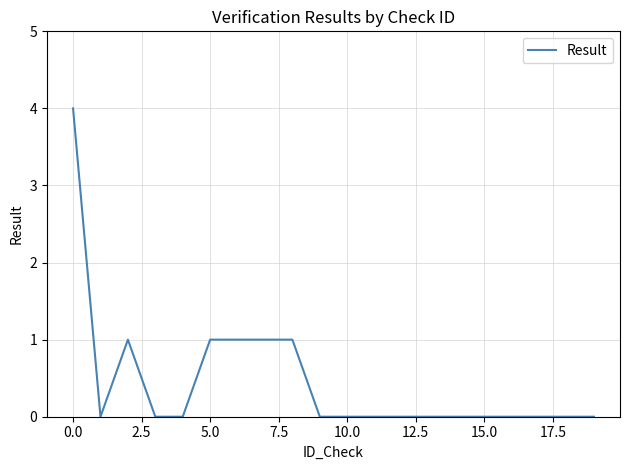

Reading right to left, transcribe all the data shown in this chart.

0	0	0	0	0	0	0	0	0	0	0	1	1	1	1	0	0	1	0	4